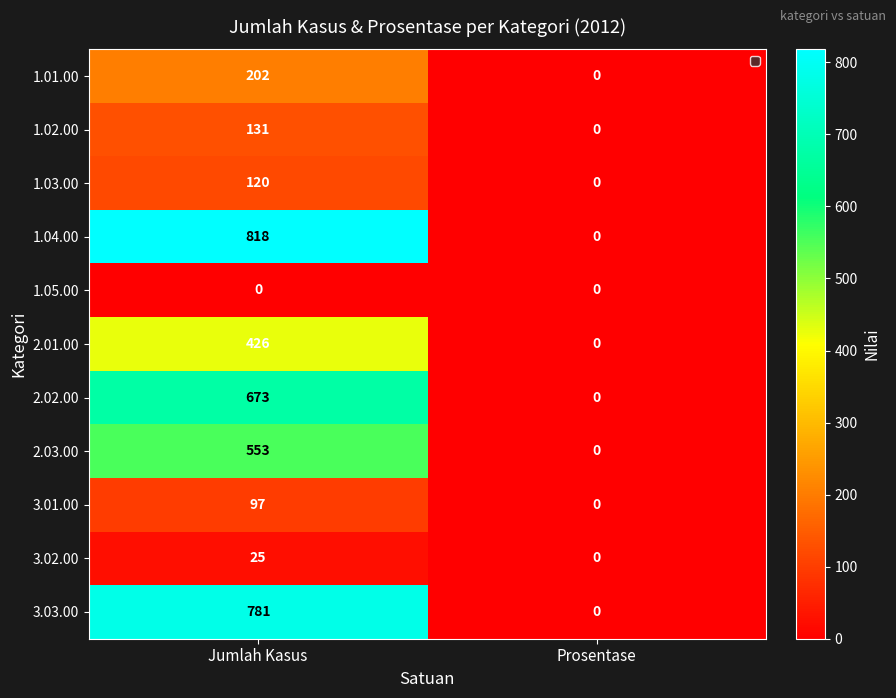

Which category has the highest value in the 3.01.00 series?

Jumlah Kasus